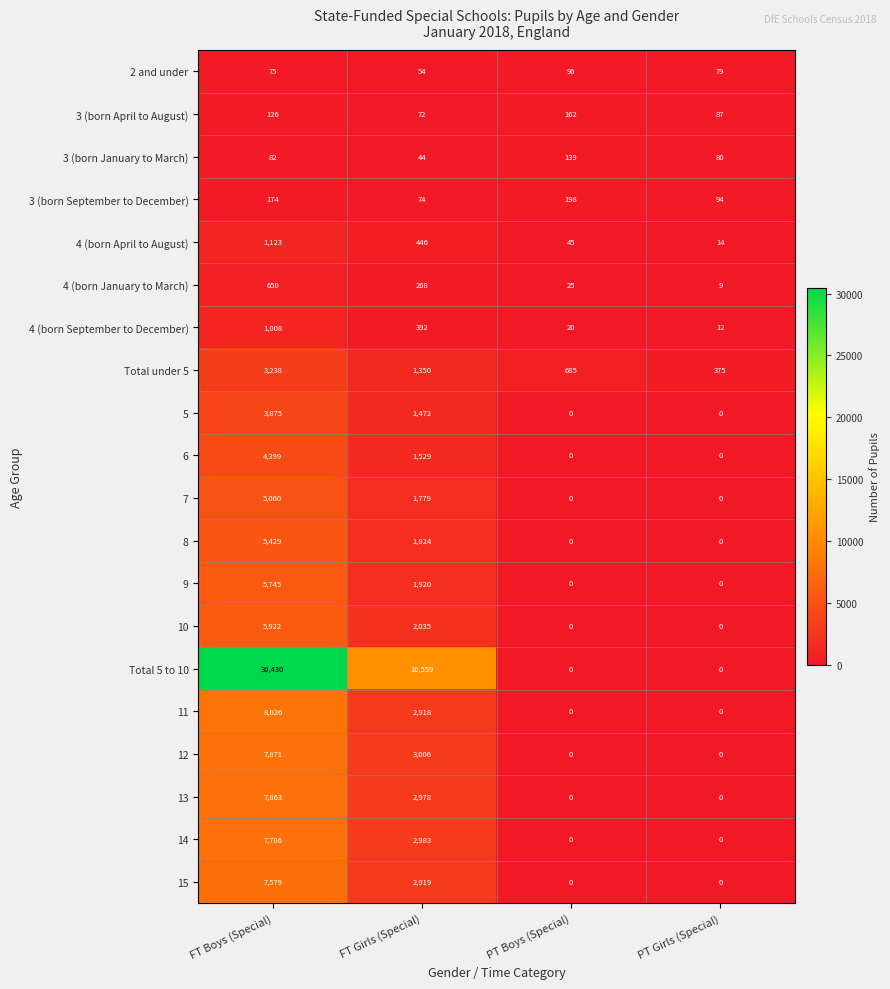

The value of 10 at FT Boys (Special) is 2602. True or false?

False